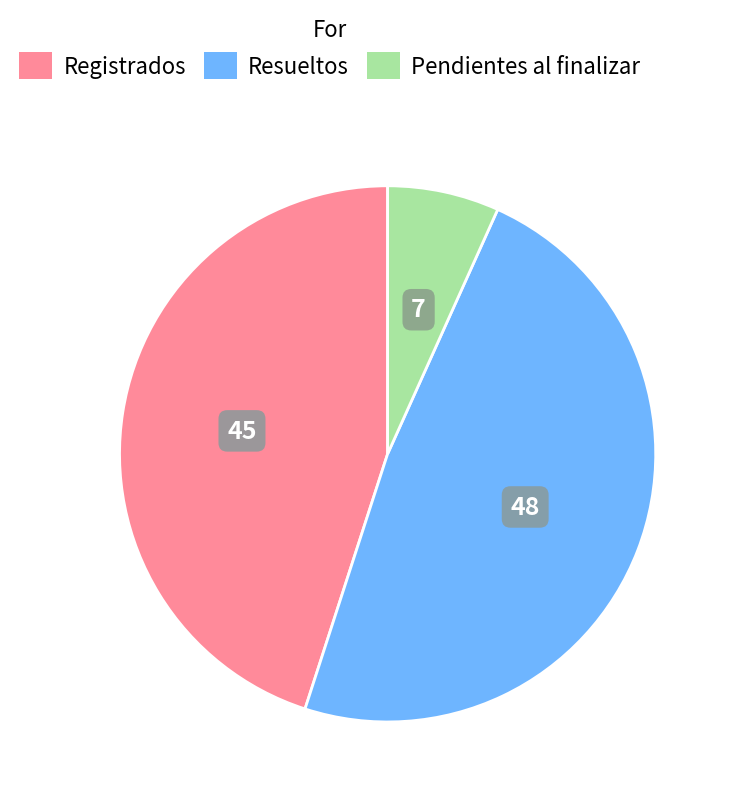

How many slices are in this pie chart?

3